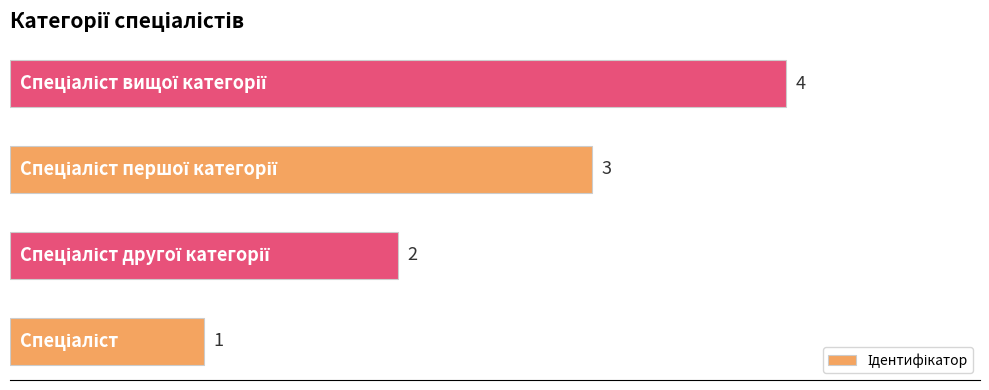

What is the maximum value shown in the chart?

4